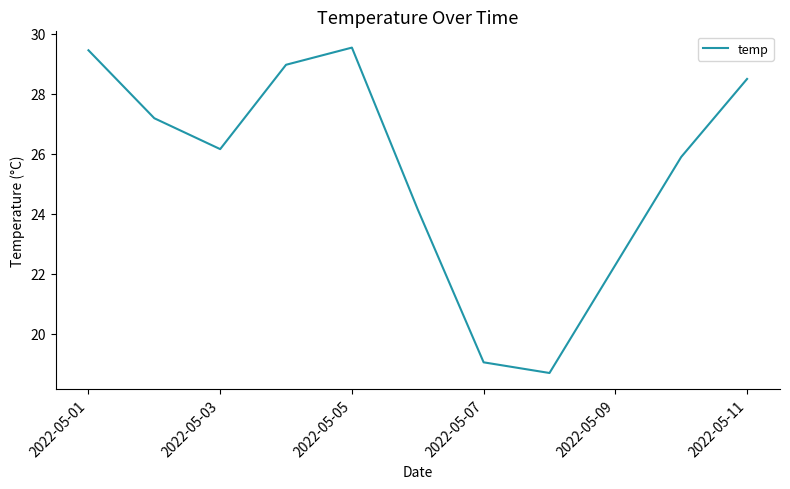

What is the smallest value displayed?

18.7